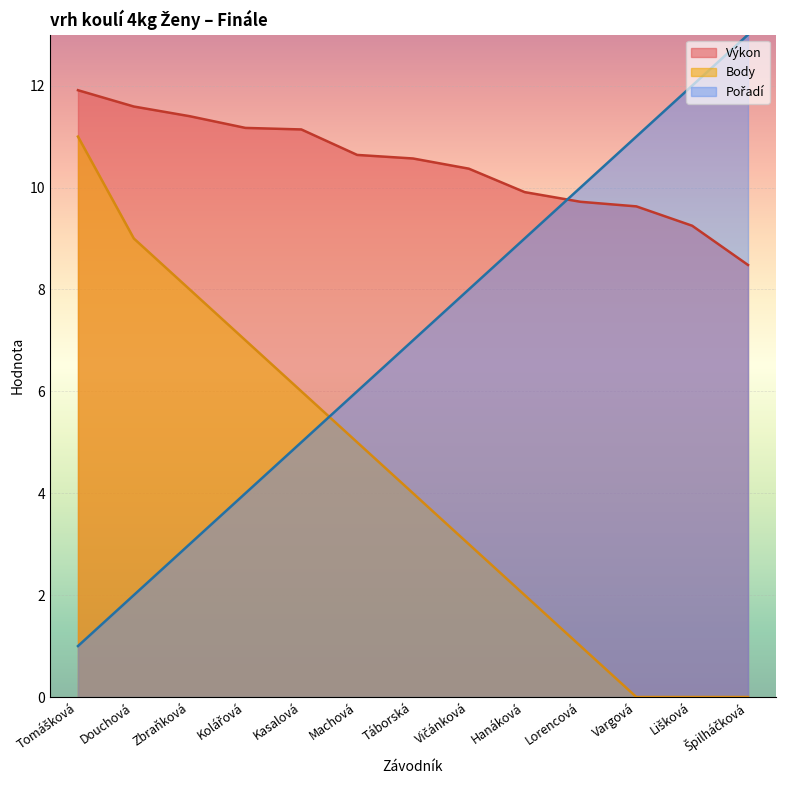

The value of Body at Machová is 2.4. True or false?

False